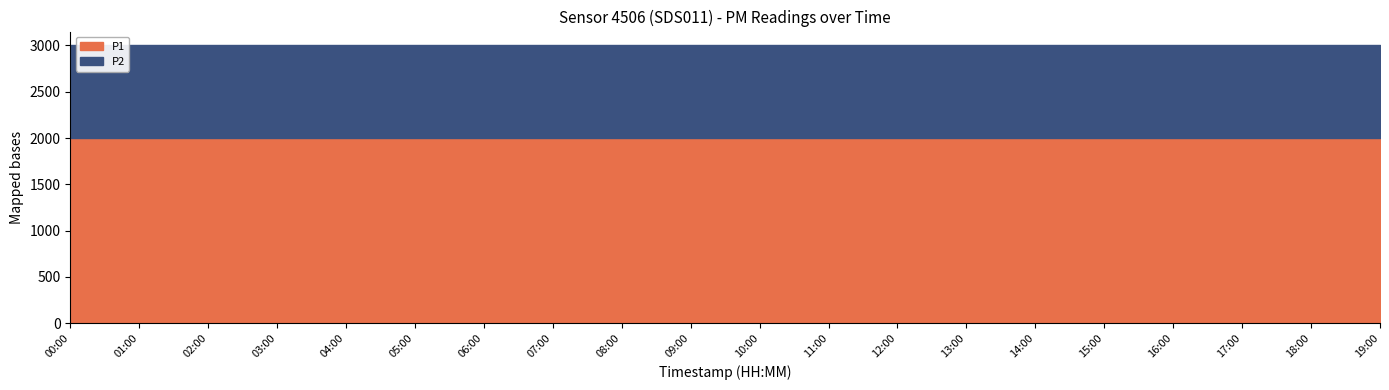

Which series has the largest total across all categories?

P1